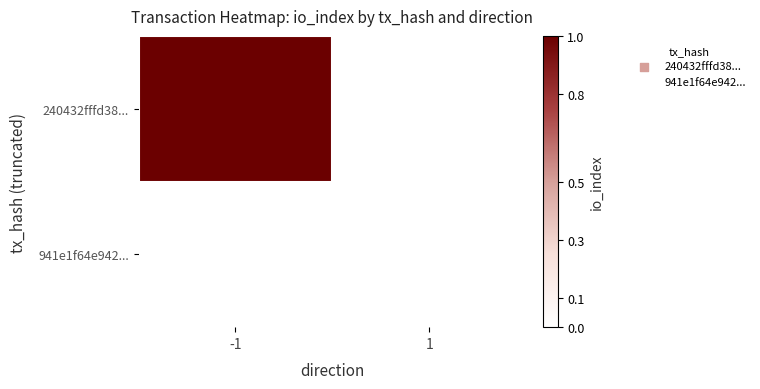

What is the difference between the highest and lowest values at -1?

1